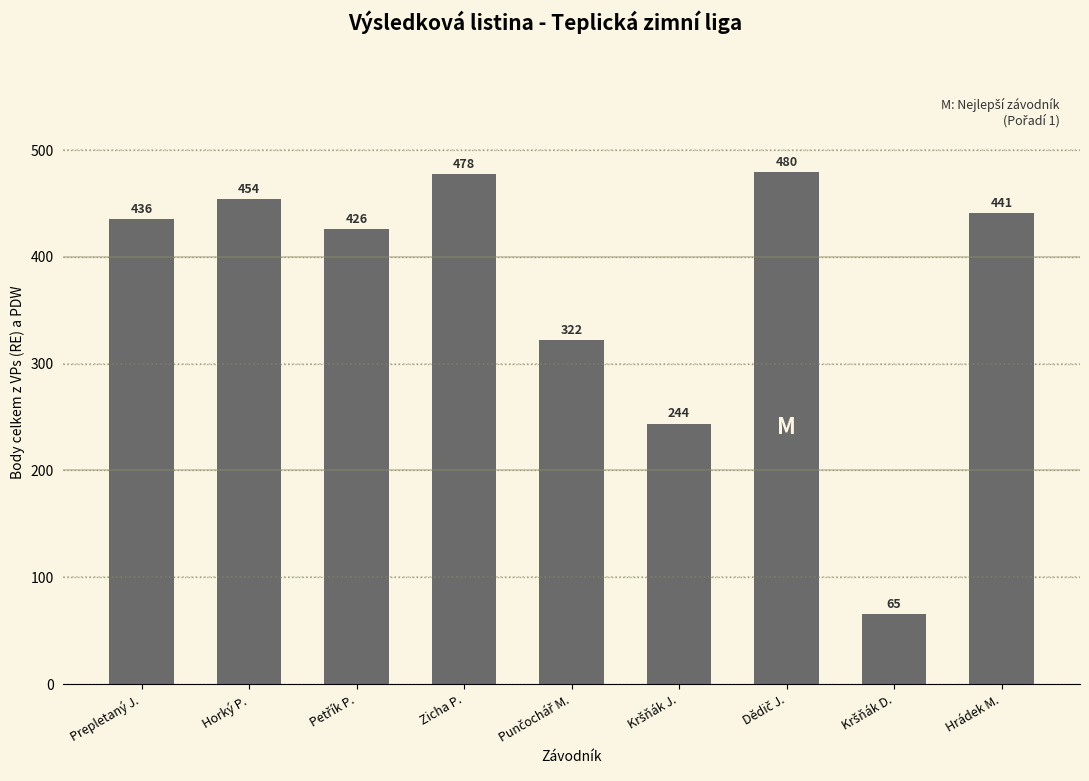

What is the greatest value displayed?

479.6